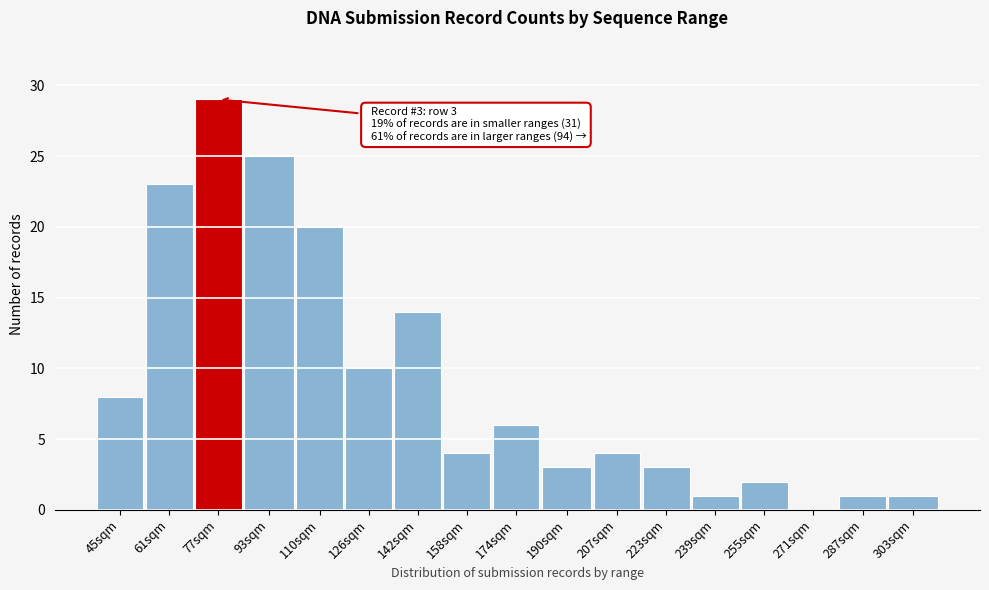

Reading left to right, transcribe all the data shown in this chart.

45sqm=8	61sqm=23	77sqm=29	93sqm=25	110sqm=20	126sqm=10	142sqm=14	158sqm=4	174sqm=6	190sqm=3	207sqm=4	223sqm=3	239sqm=1	255sqm=2	271sqm=0	287sqm=1	303sqm=1